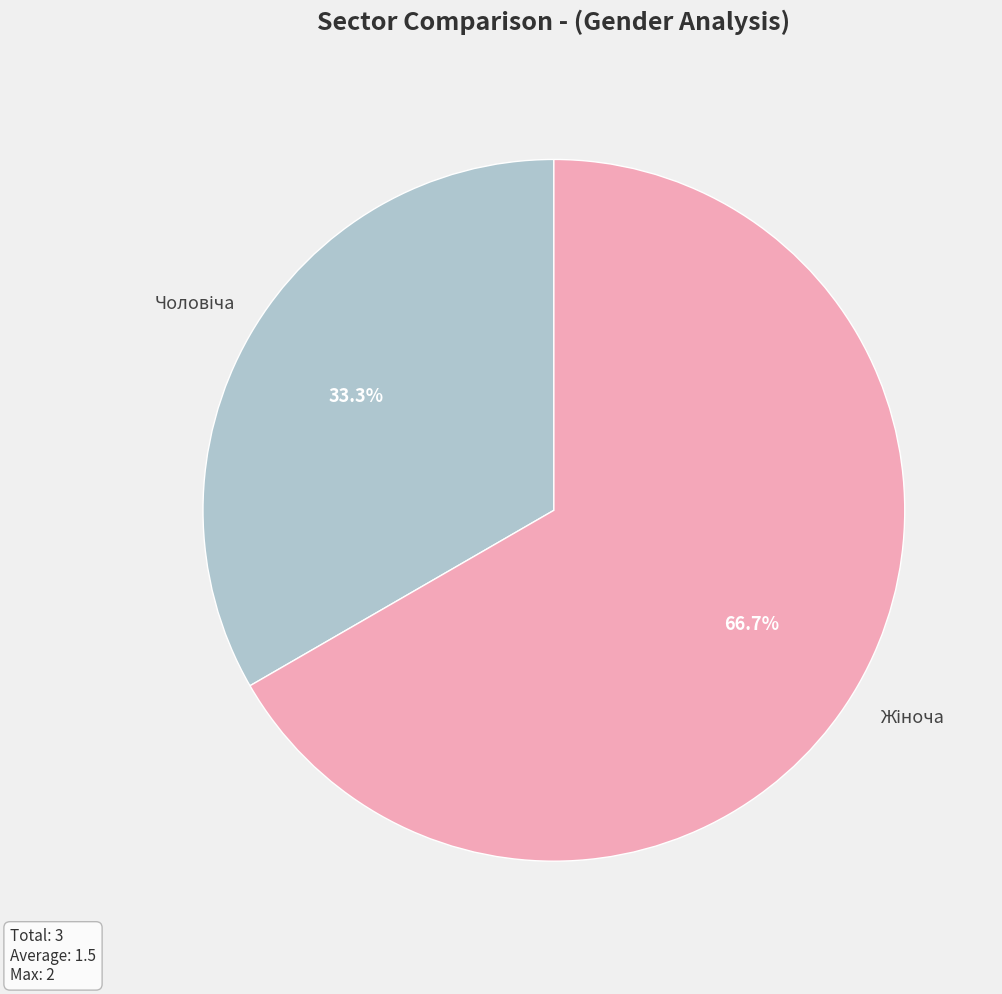

Is there a majority slice in this chart?

Yes